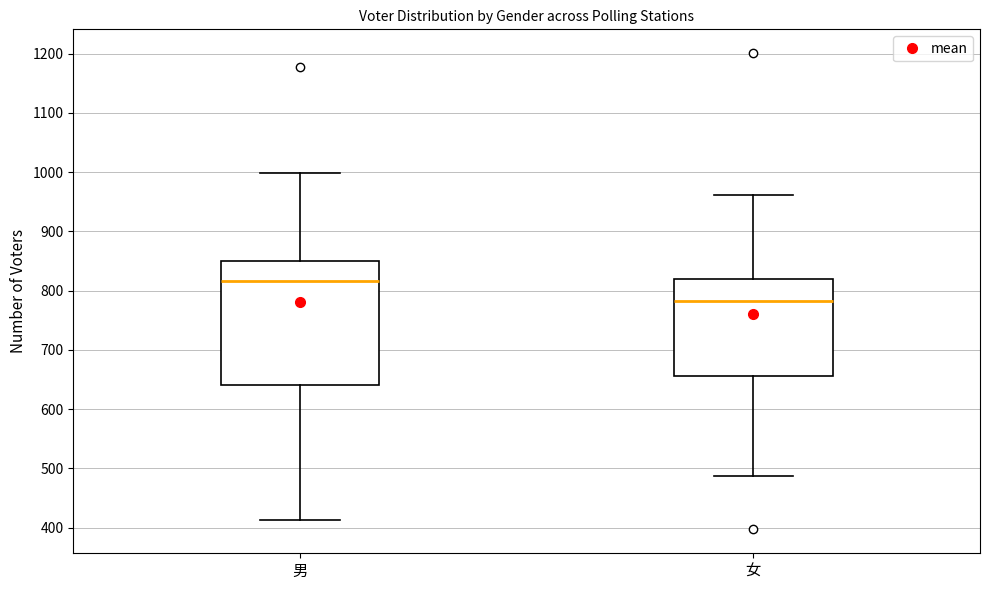

Which box has the highest median line?

男